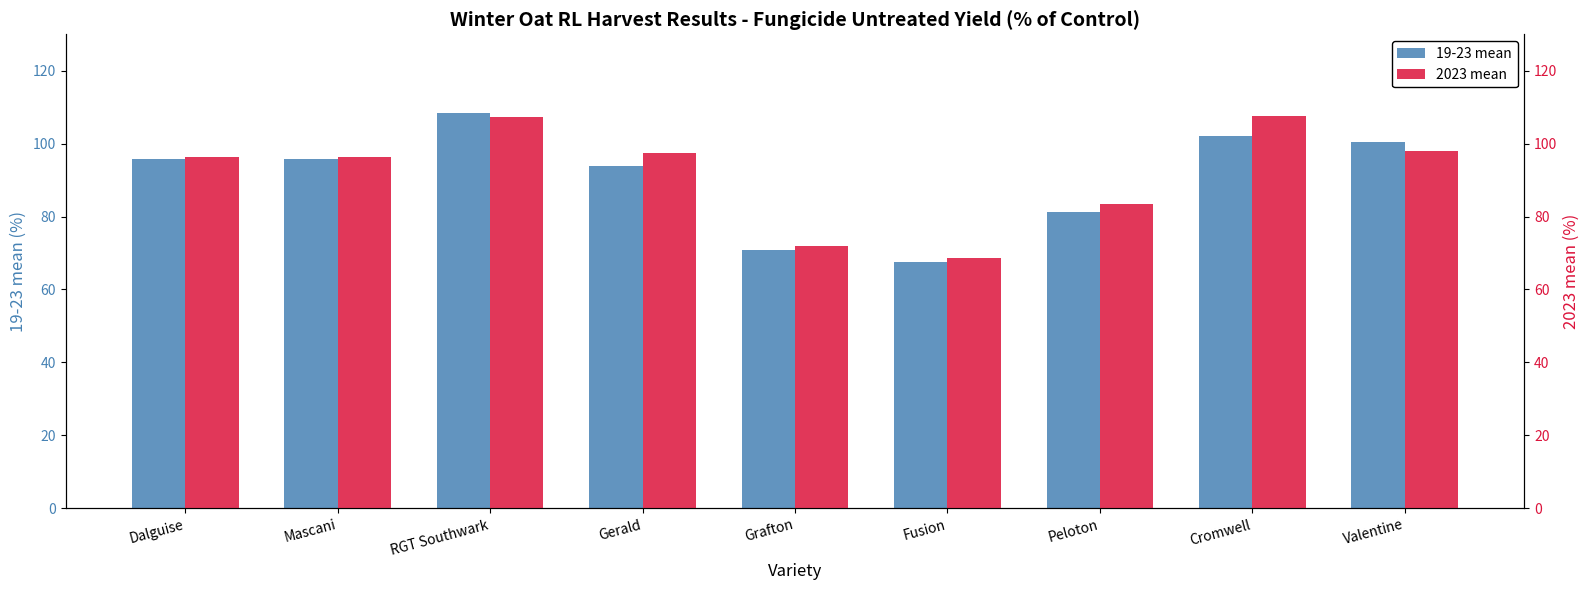

What is the approximate value of 19-23 mean at Dalguise?

95.8